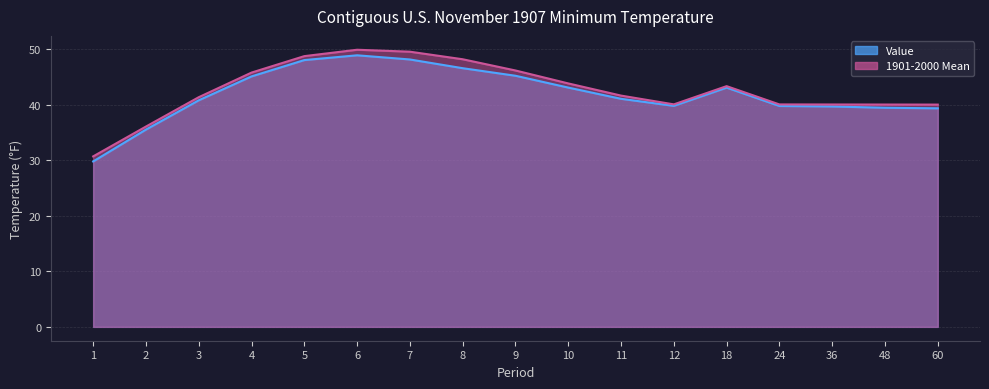

What is the difference between the Value values at 10 and 5?

4.9